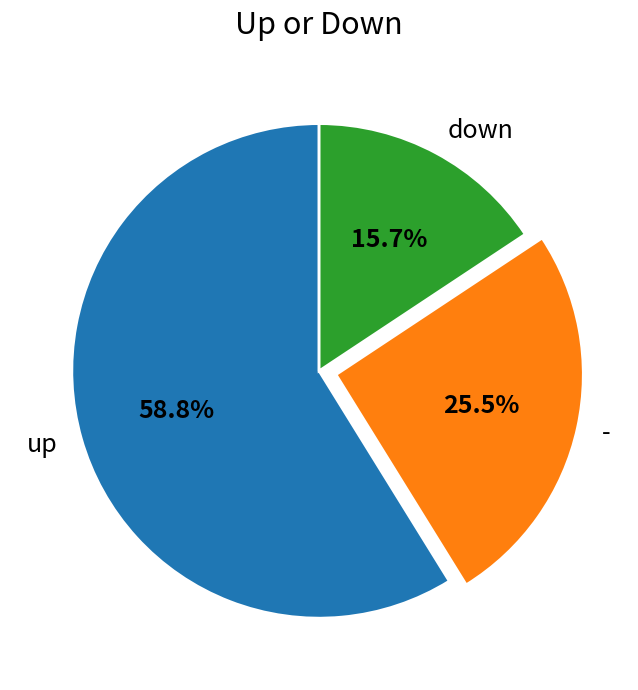

To the nearest percent, what percentage of the pie is up?

59%